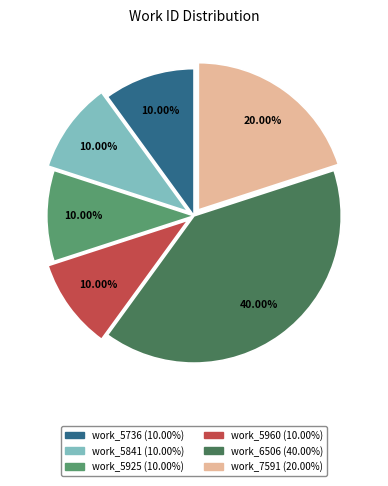

What is the ratio of the value at work_5841 to the value at work_5925?

1.0